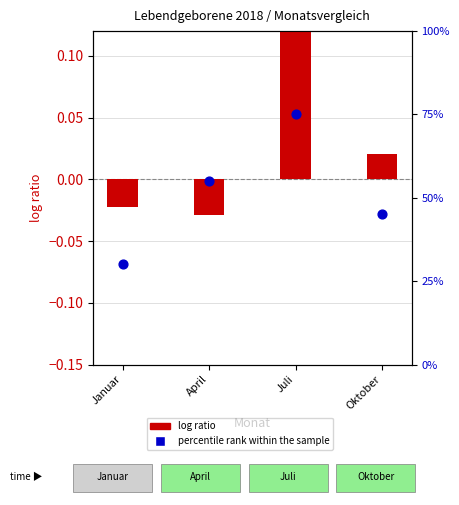

Which series has the largest total across all categories?

percentile rank within the sample